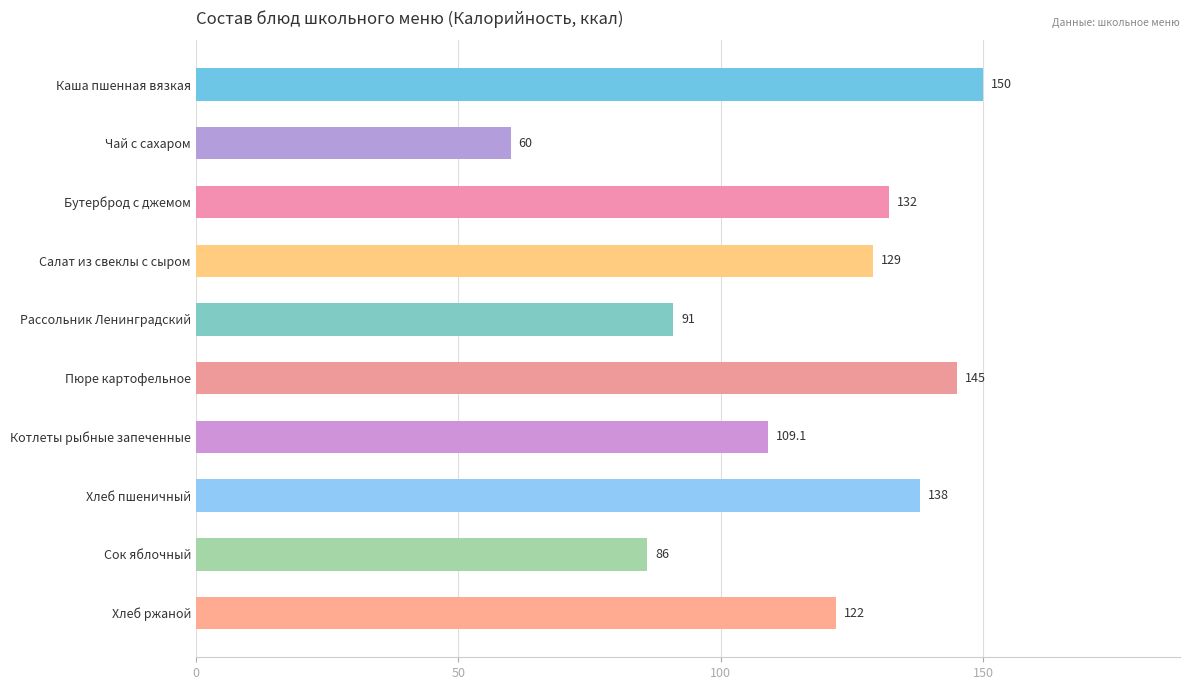

Rank the categories by value from highest to lowest.

Каша пшенная вязкая, Пюре картофельное, Хлеб пшеничный, Бутерброд с джемом, Салат из свеклы с сыром, Хлеб ржаной, Котлеты рыбные запеченные, Рассольник Ленинградский, Сок яблочный, Чай с сахаром